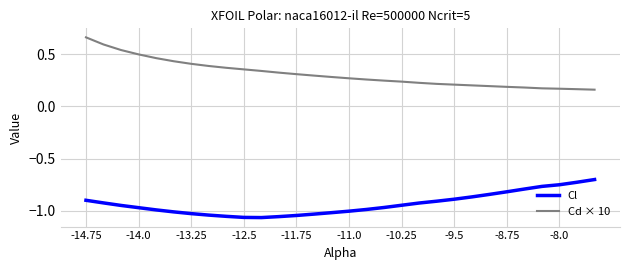

Which series has the largest total across all categories?

Cd × 10